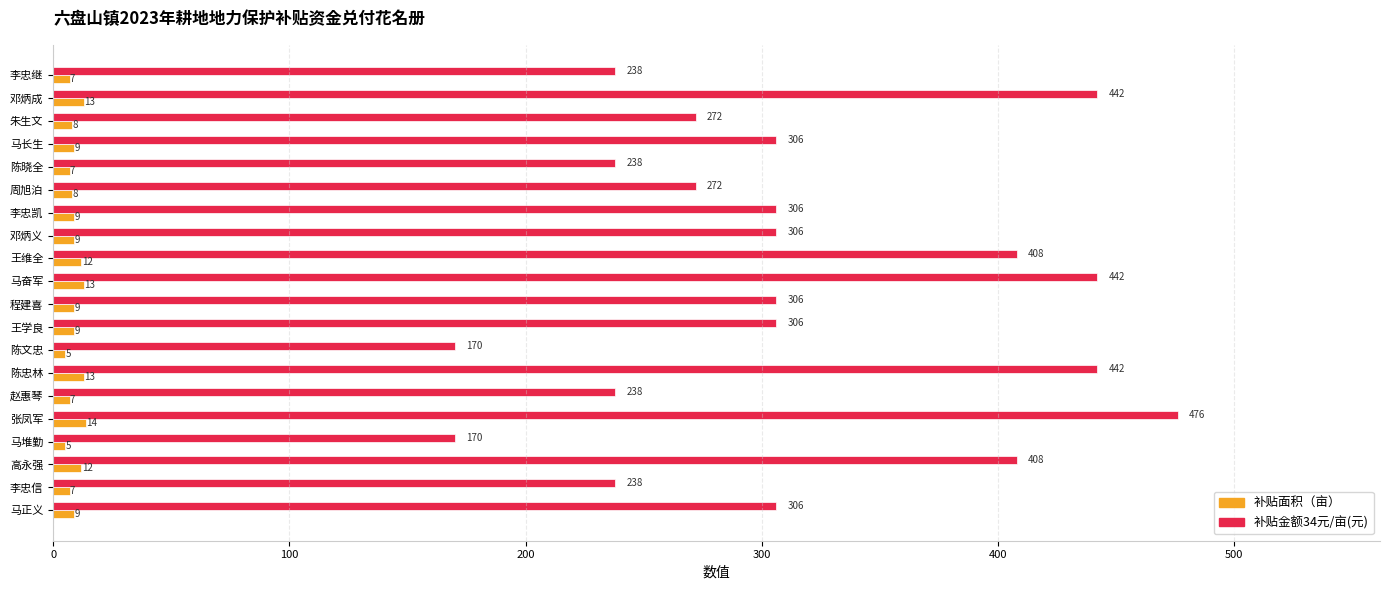

What is the difference between the maximum and second lowest values in the 补贴金额34元/亩(元) series?

306